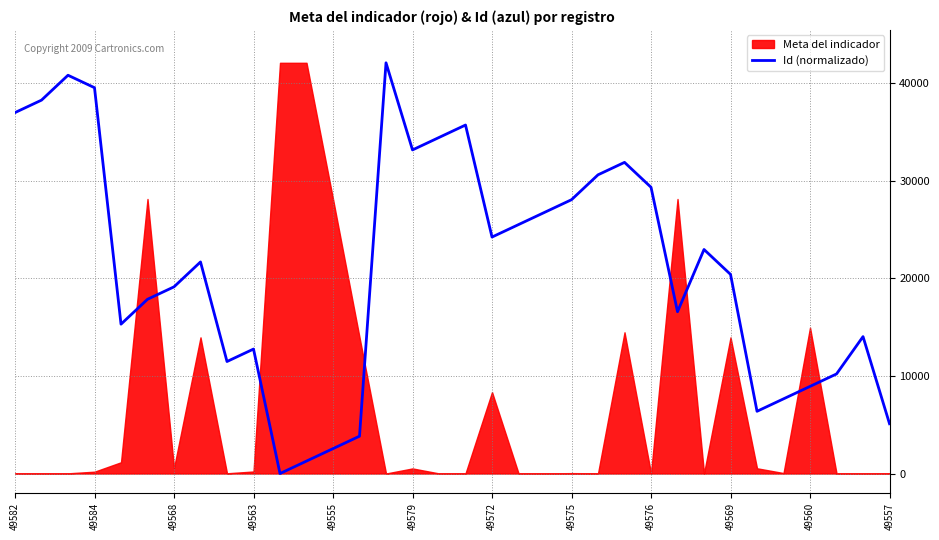

What position from the left is 22?

23